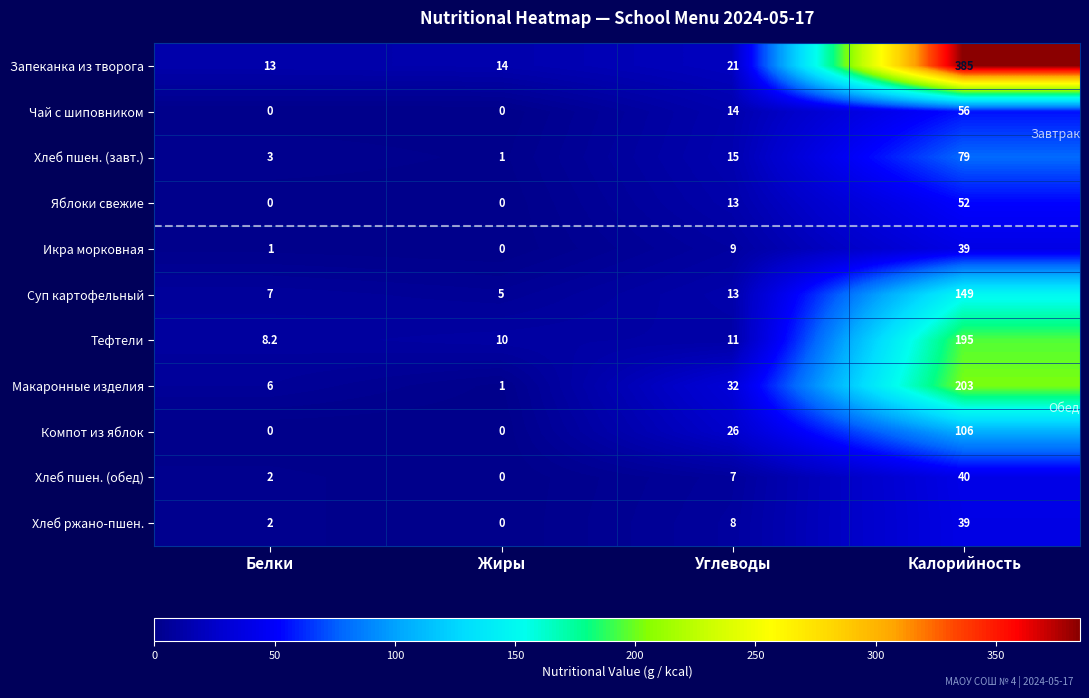

What is the difference between the Хлеб ржано-пшен. values at Калорийность and Белки?

37.0